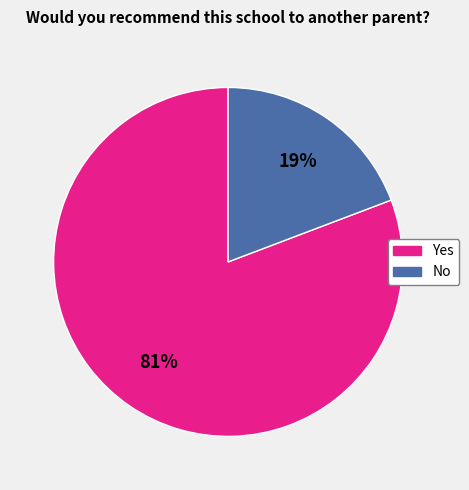

To the nearest percent, what percentage of the pie is No?

19%